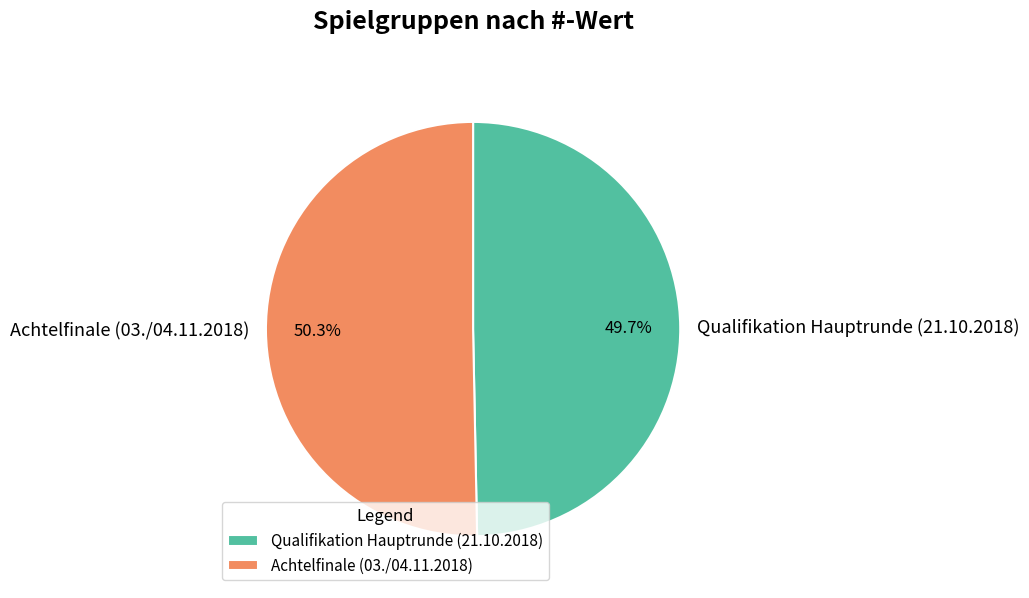

The Qualifikation Hauptrunde (21.10.2018) slice represents 50% of the pie. True or false?

True